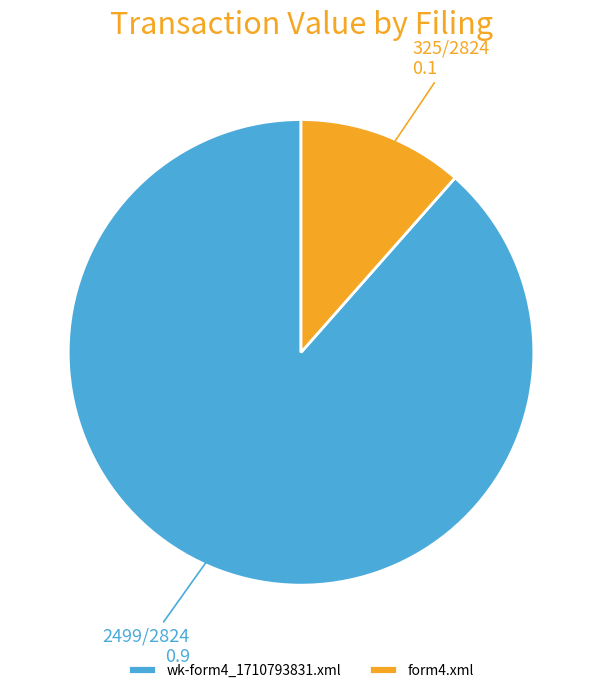

Which slice is the largest?

wk-form4_1710793831.xml